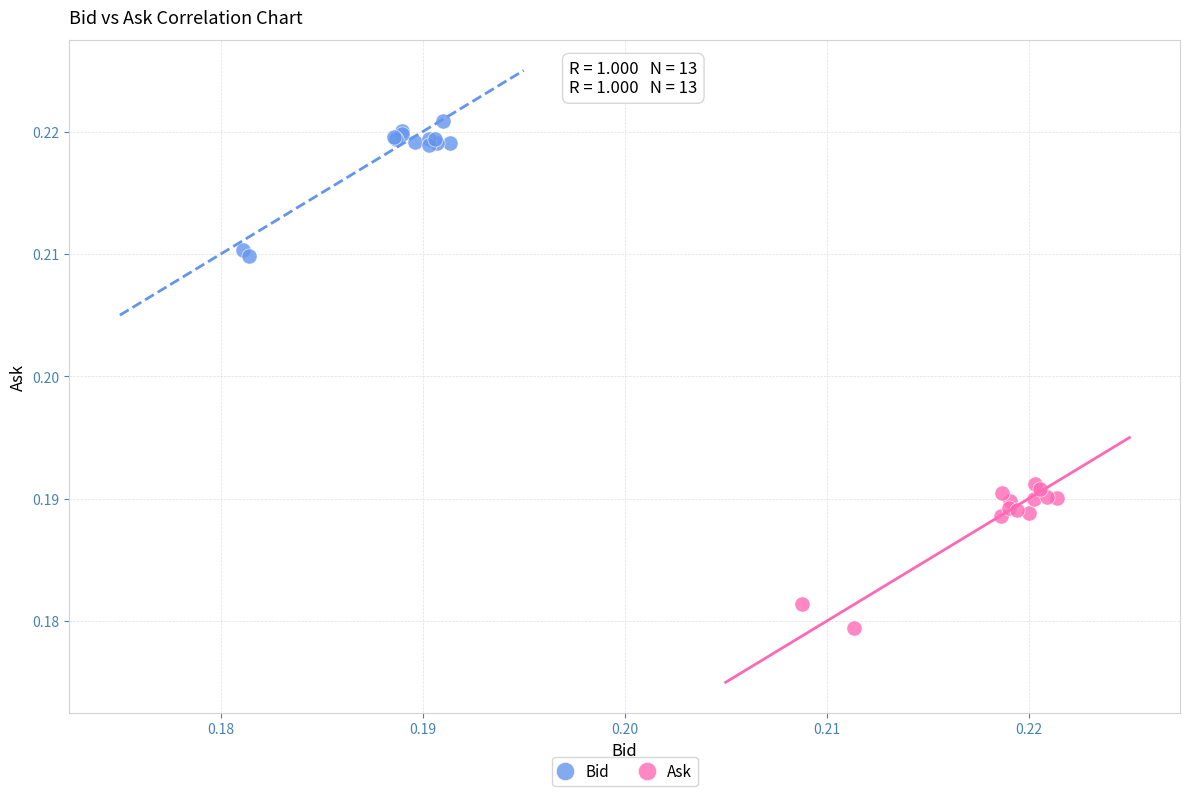

Which series has the widest spread of Y values?

Ask